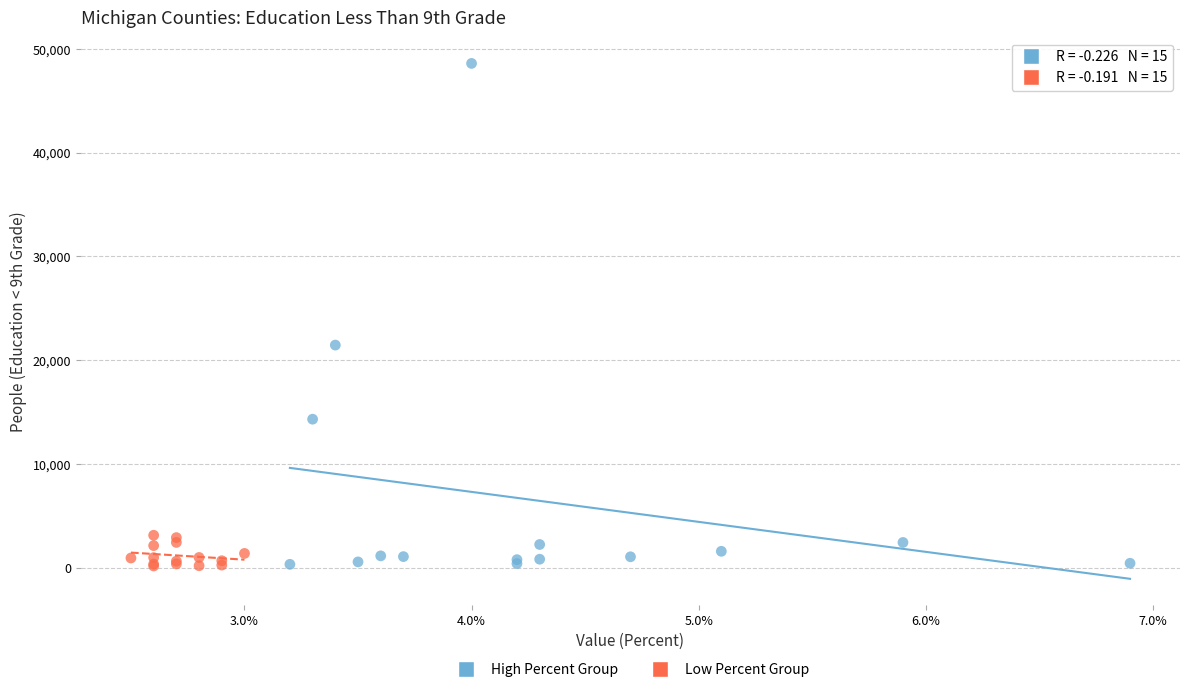

Which series has the widest spread of Y values?

High Percent Group